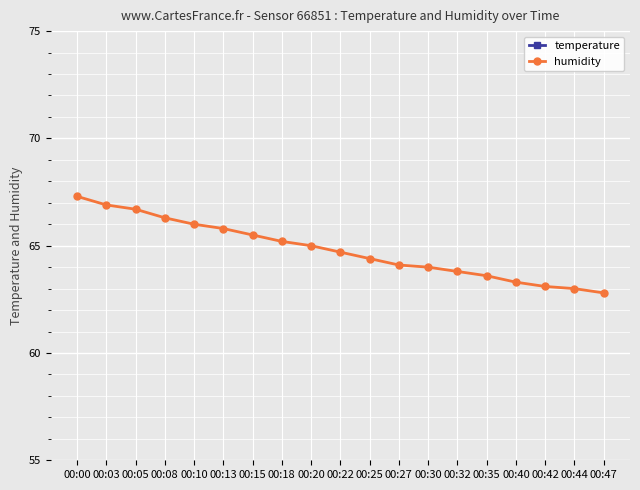

Which series has the largest range (max minus min)?

humidity